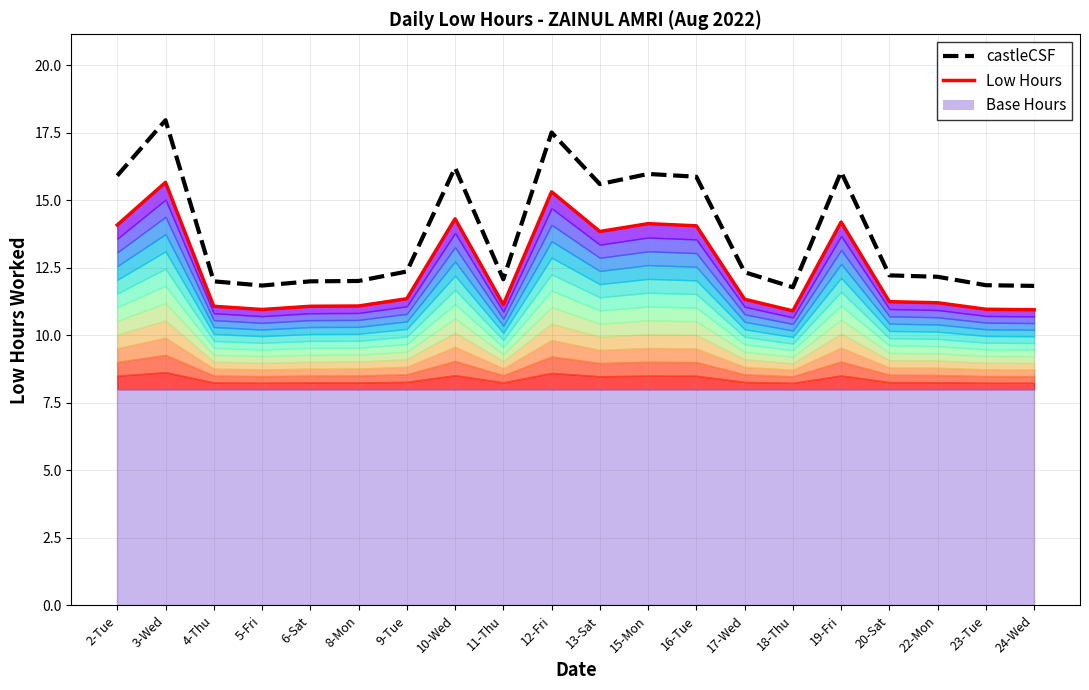

Is the value of castleCSF at 9-Tue greater than the value of Low Hours at 8-Mon?

Yes